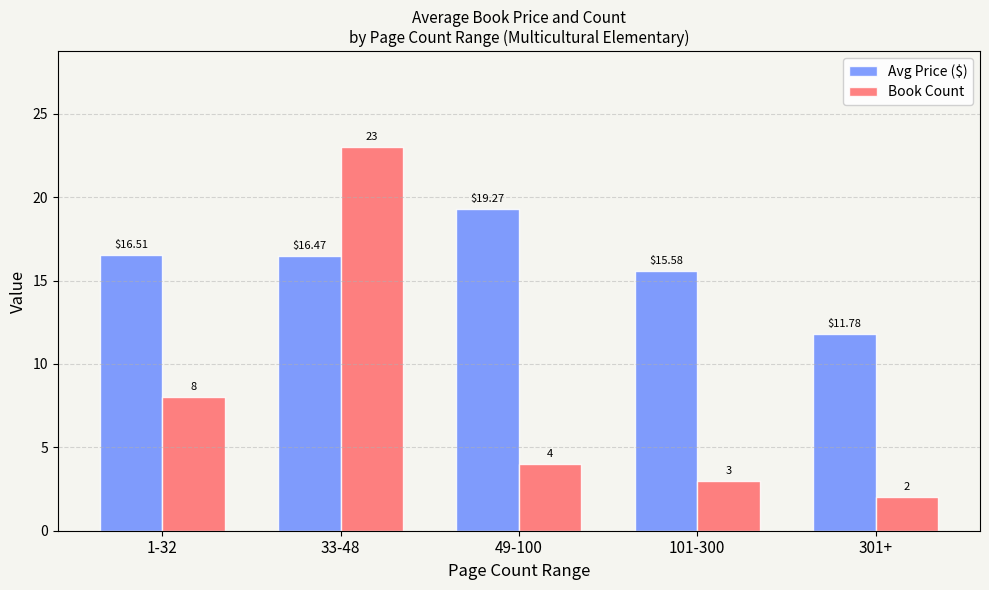

Which series has the largest range (max minus min)?

Book Count